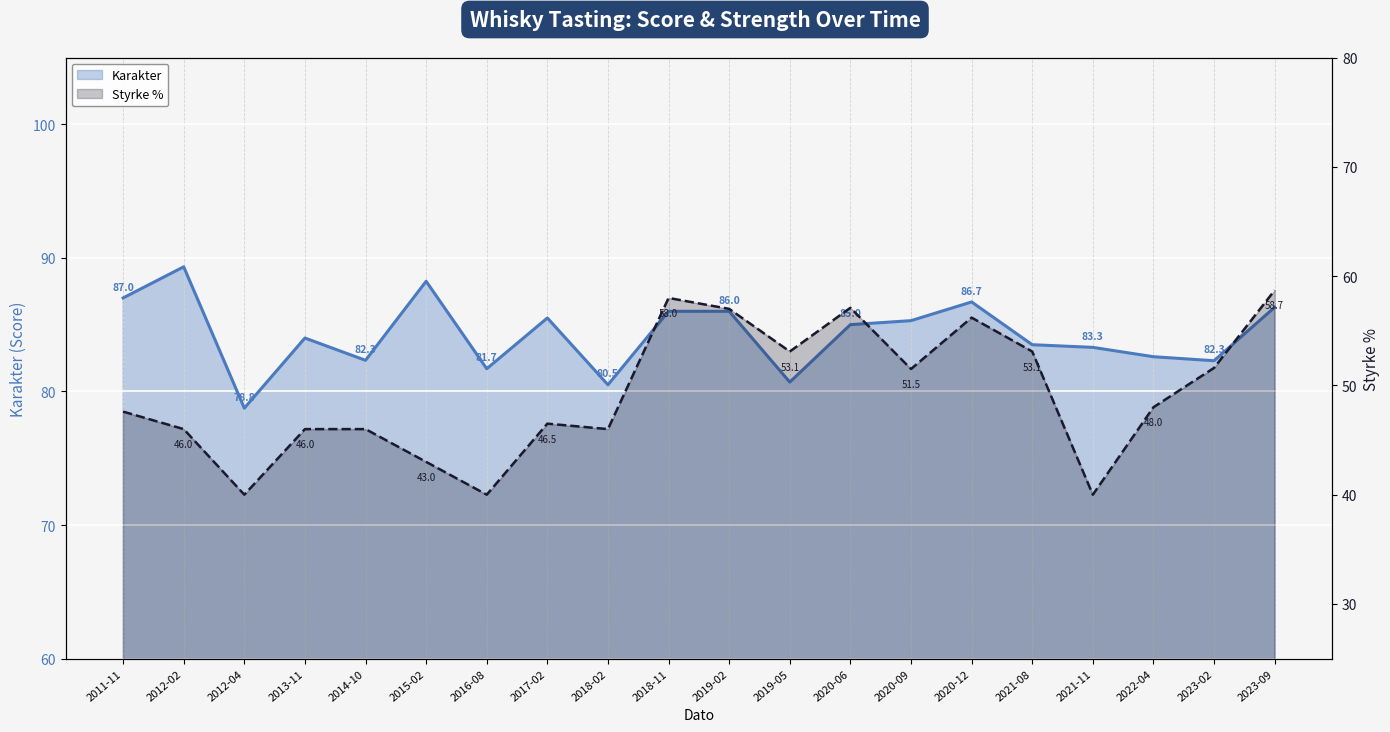

What position from the left is 2012-04?

3